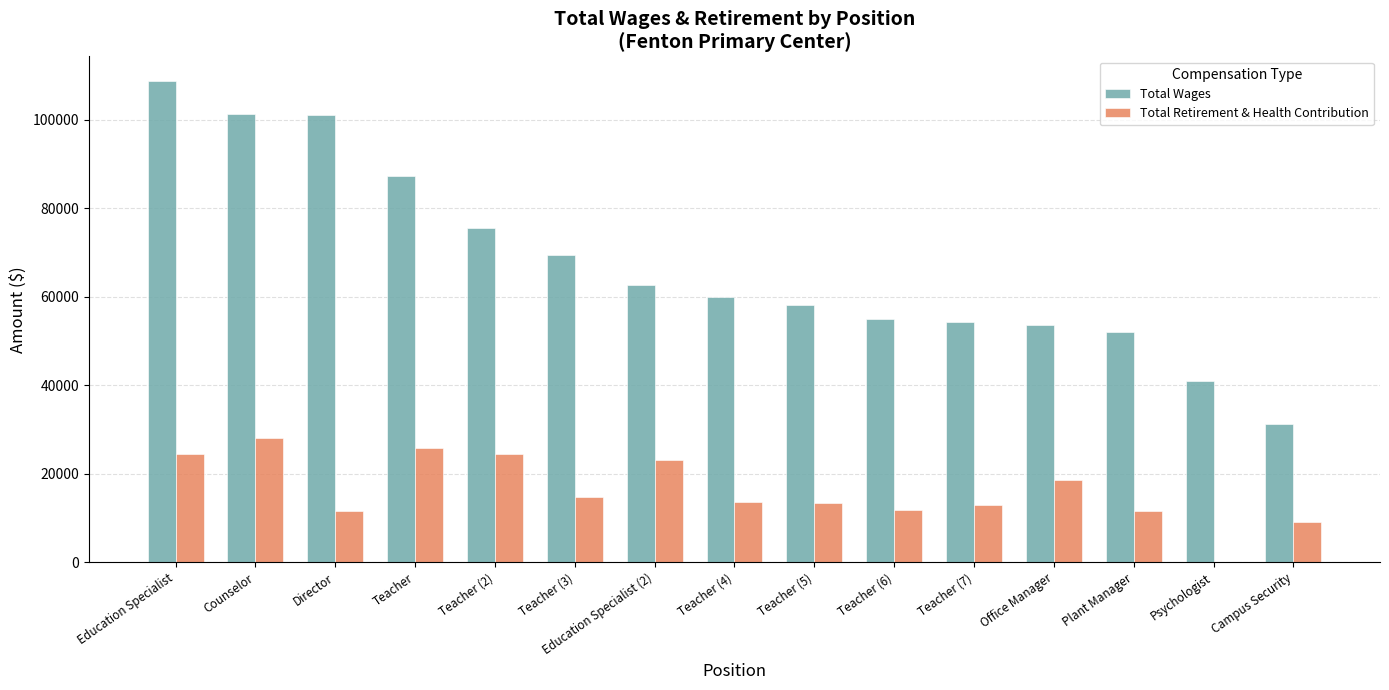

What is the average value of the Total Wages series?

67461